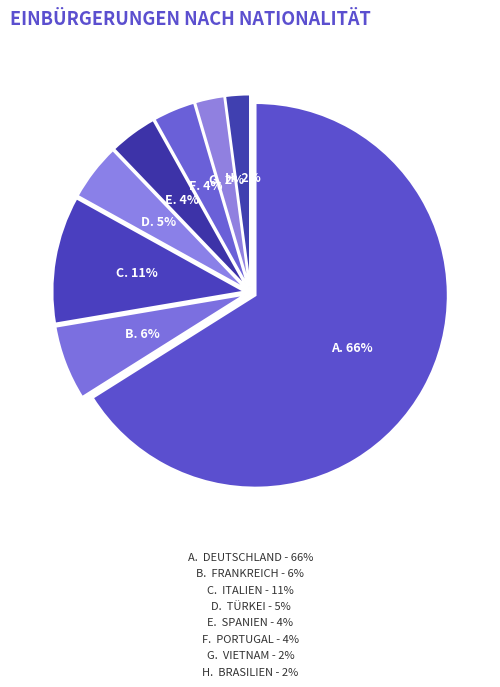

Does Deutschland account for over 50% of the chart?

Yes